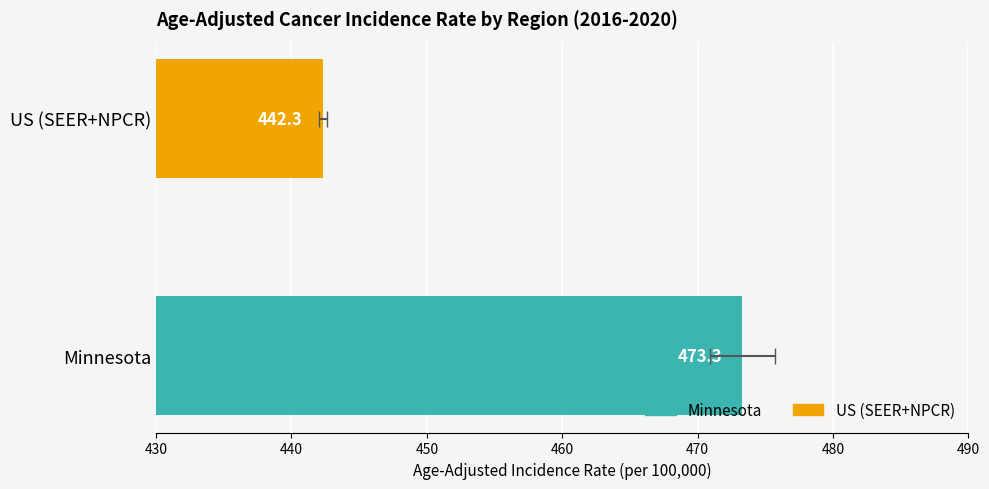

What is the ratio of the value at Minnesota to the value at US (SEER+NPCR)?

1.1